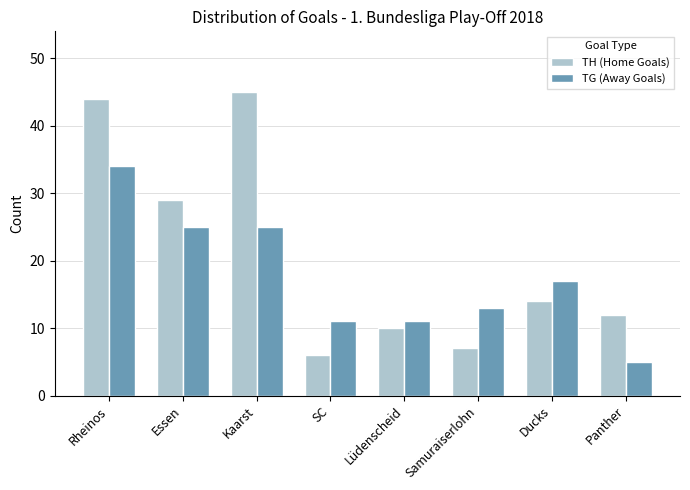

What is the total value across all series at Panther?

17